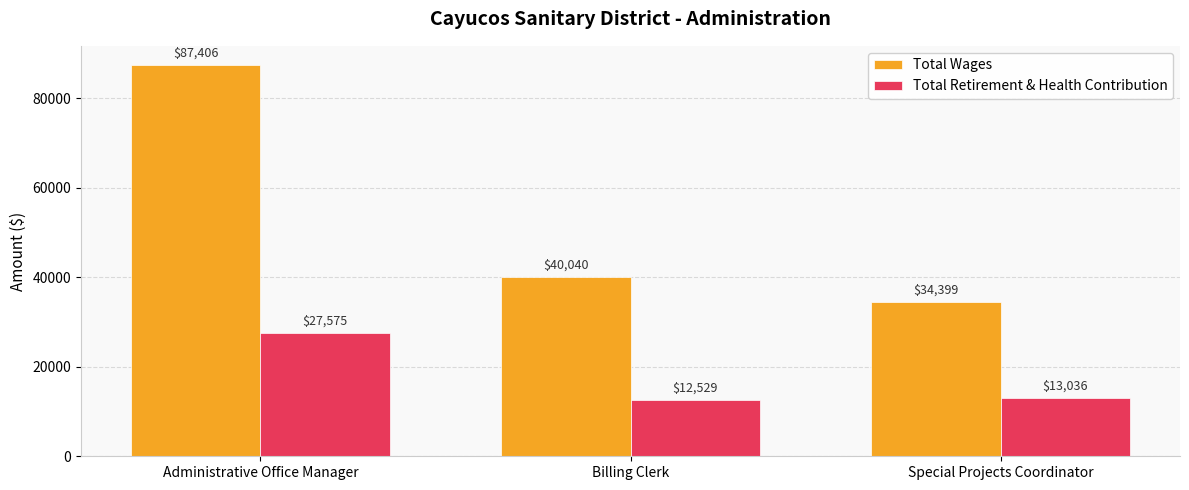

Is the value of Total Wages at Billing Clerk greater than the value of Total Retirement & Health Contribution at Billing Clerk?

Yes